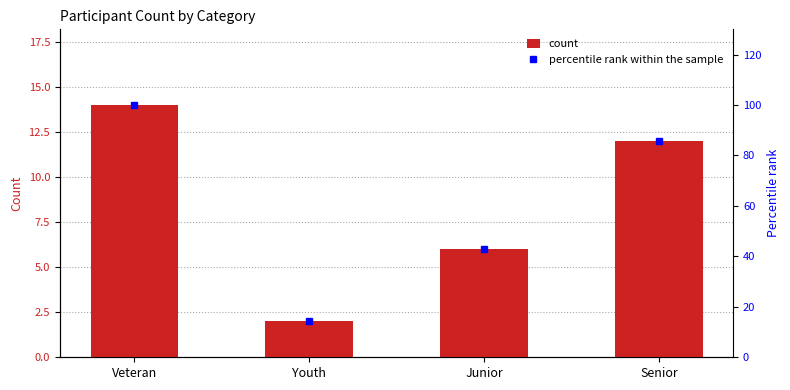

Count the number of data series in this chart.

2